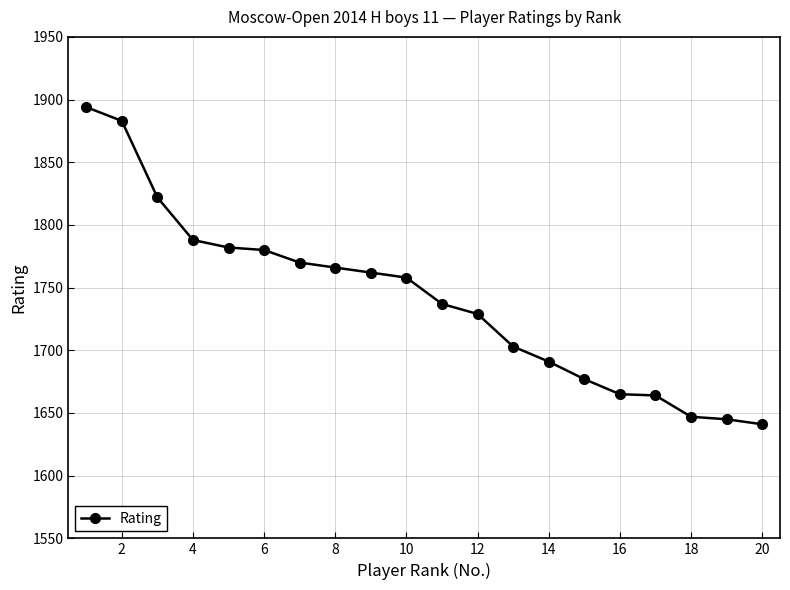

What is the value of the 11th point from the left?

1737